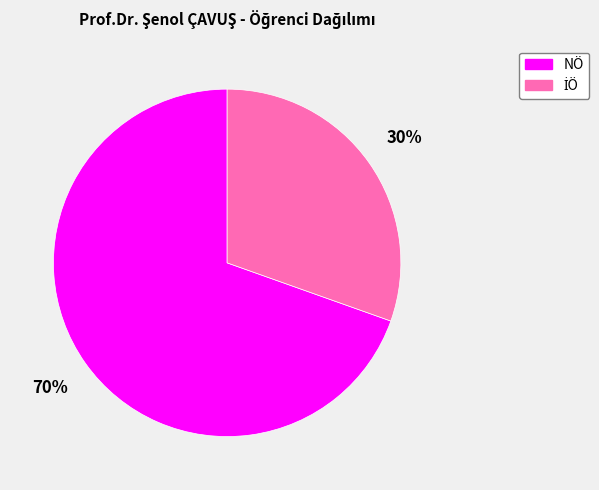

Is it true that NÖ is 70% of the pie?

True